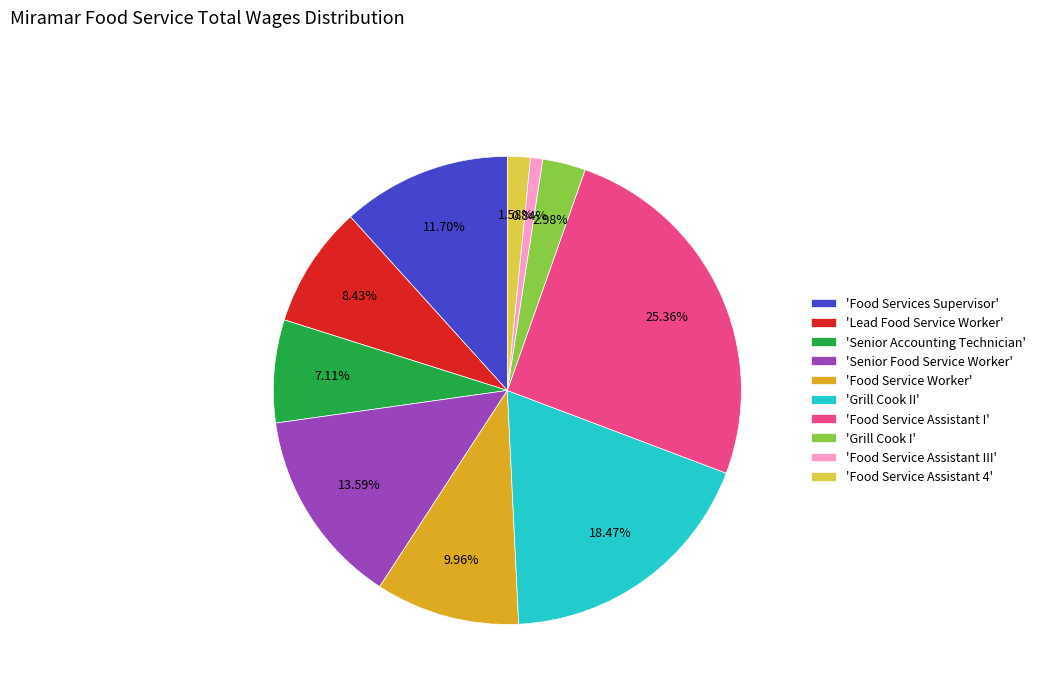

Which has a higher value, 'Food Service Worker' or 'Grill Cook I'?

'Food Service Worker'